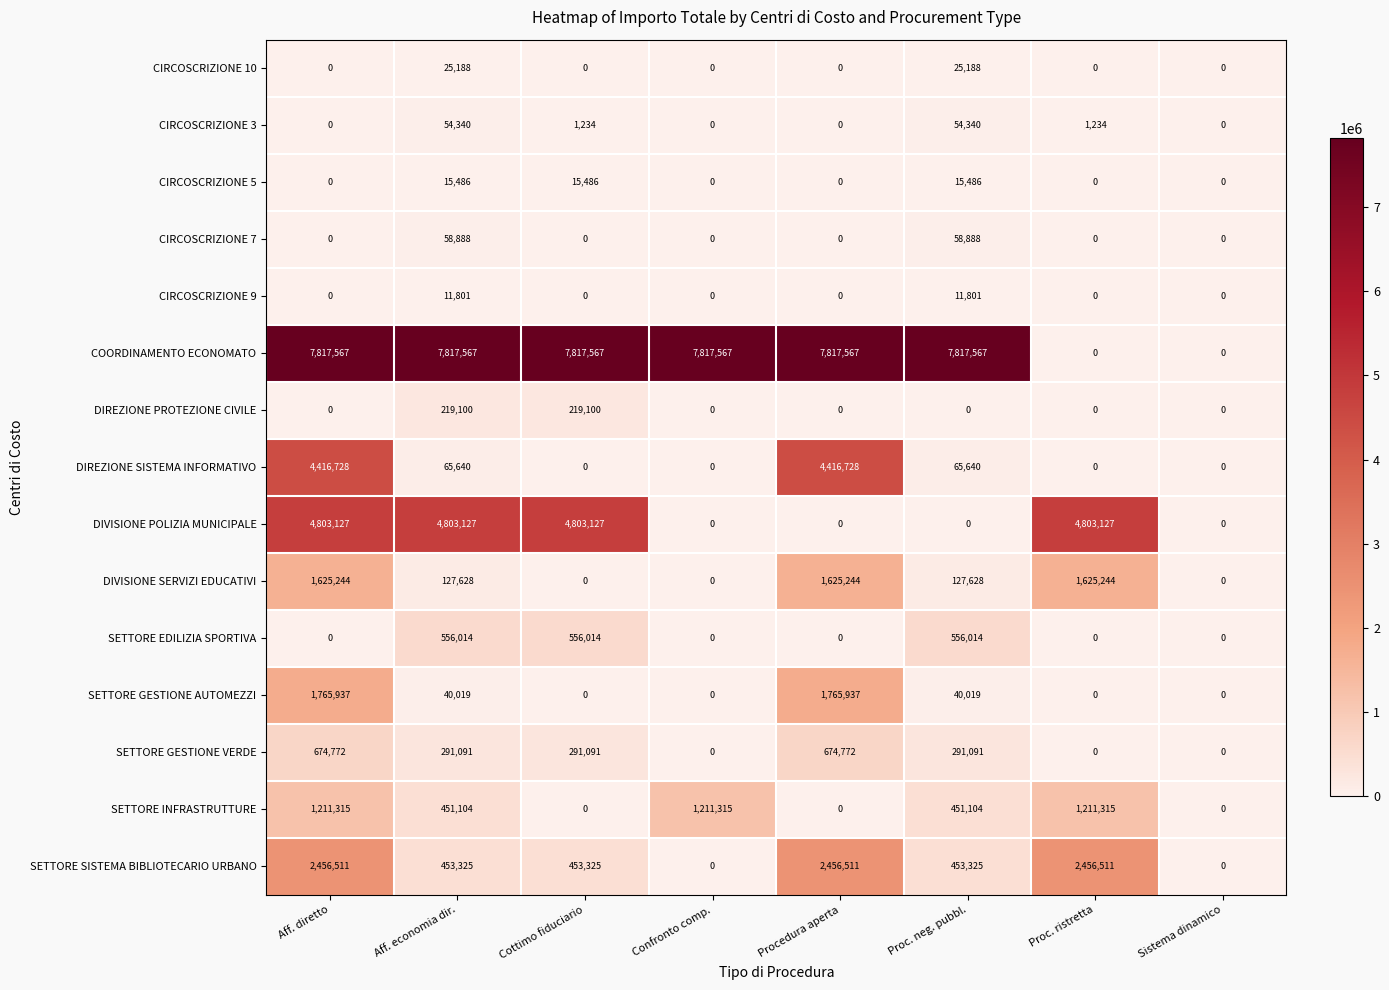

What is the difference between the second highest and minimum values in the CIRCOSCRIZIONE 7 series?

58888